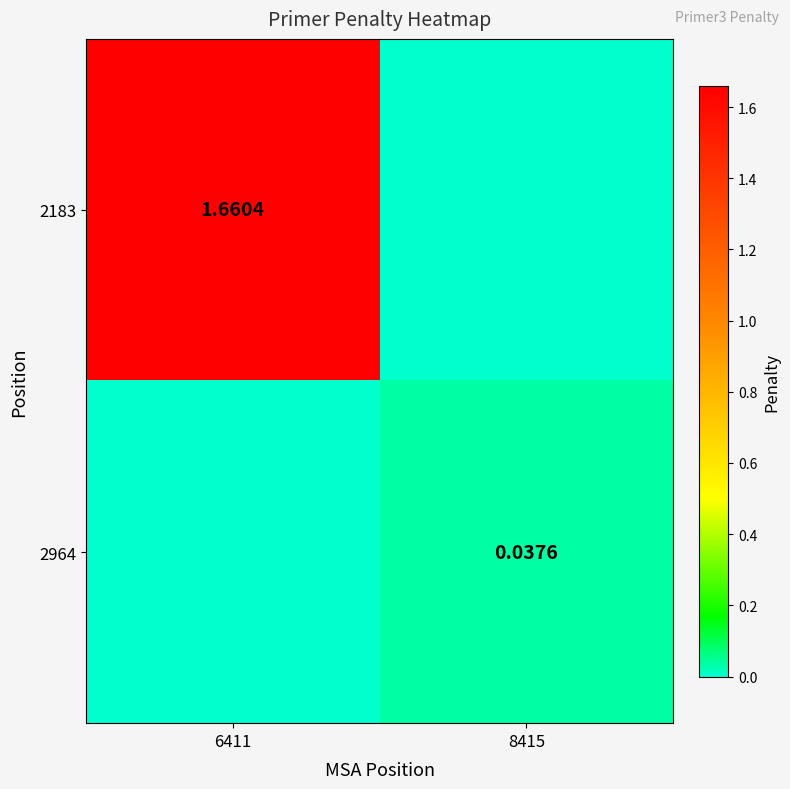

Is the value of 2183 at 6411 greater than the value of 2964 at 8415?

Yes